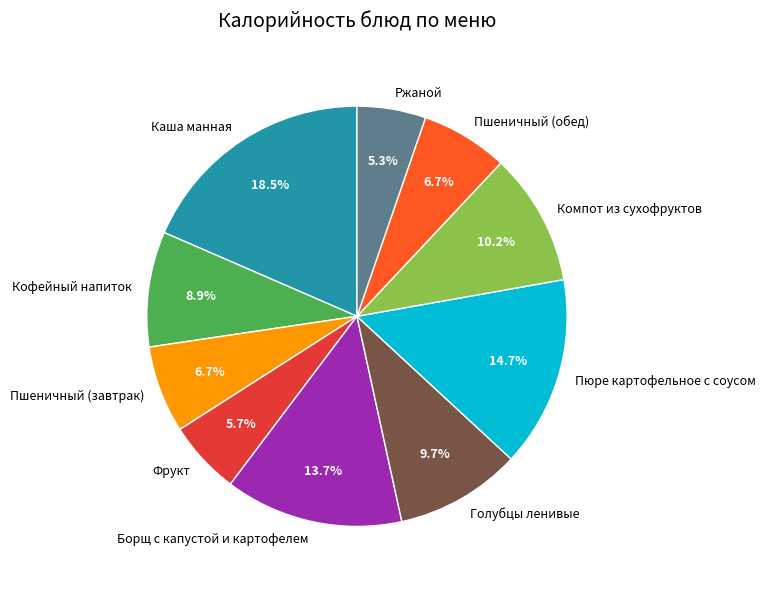

What is the largest slice in the pie chart?

Каша манная